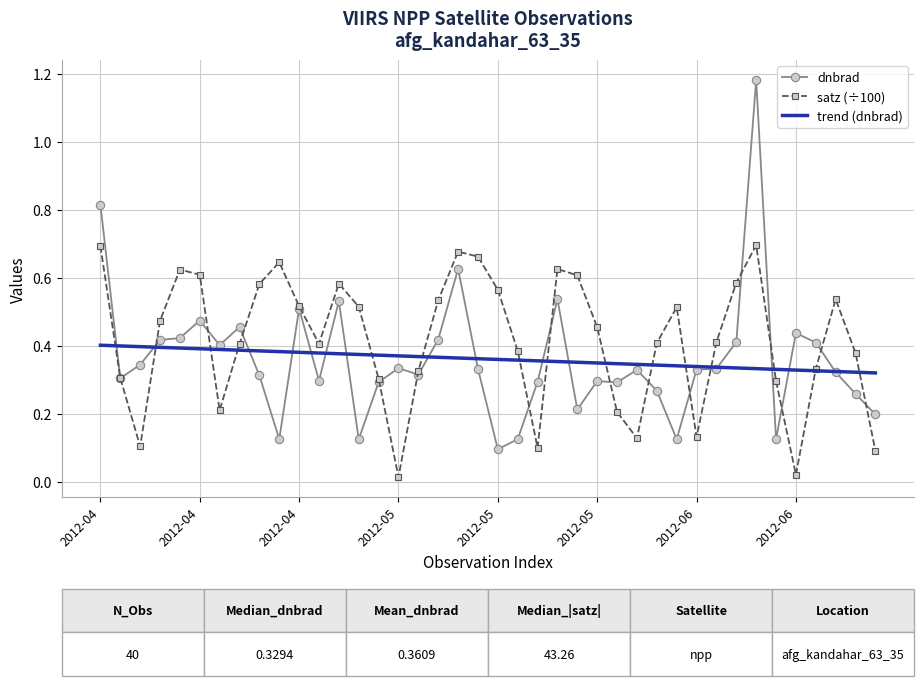

List the series in order of their peak value, highest first.

dnbrad, satz (÷100), trend (dnbrad)